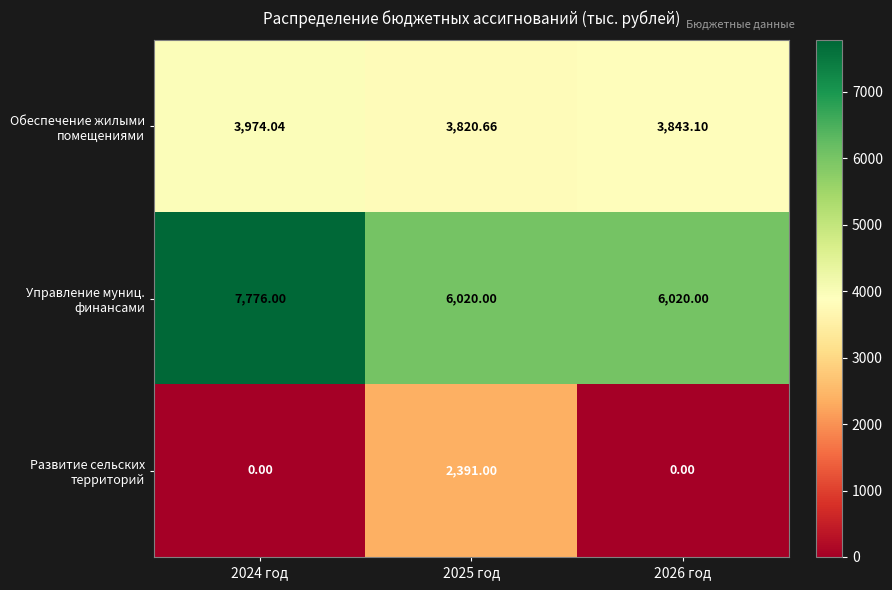

Count the number of data series in this chart.

3